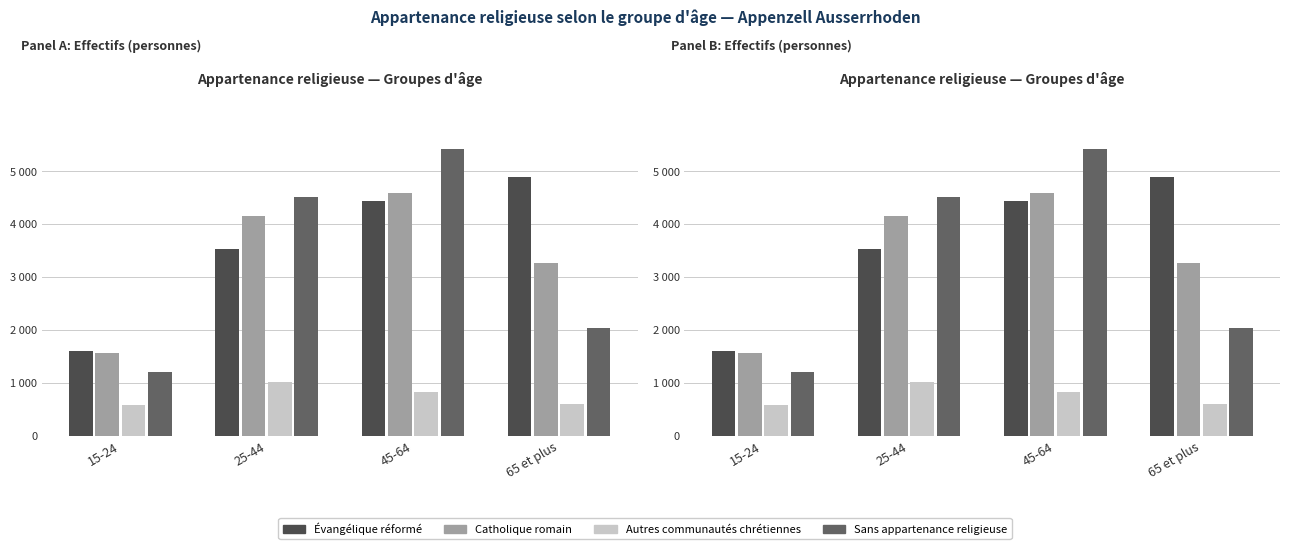

Reading right to left, transcribe all the data shown in this chart.

Évangélique réformé: 4895.3	4435.6	3518.0	1603.0
Catholique romain: 3259.8	4588.2	4149.0	1560.5
Autres communautés chrétiennes: 592.0	819.5	1008.0	580.4
Sans appartenance religieuse: 2026.4	5425.6	4507.3	1200.1